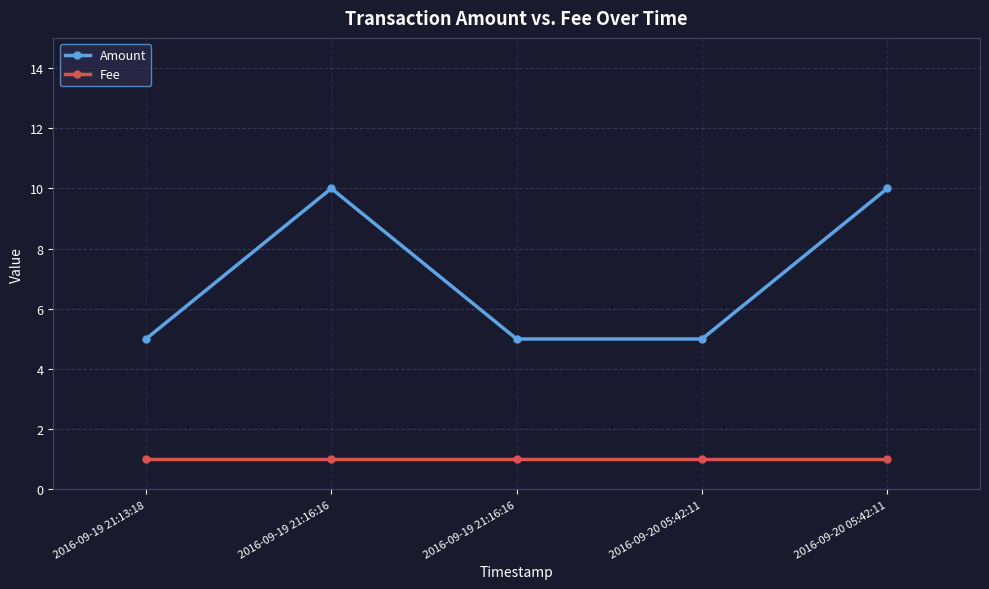

Reading left to right, what are all the values shown in this chart?

Amount: 2016-09-19 21:13:18=5	2016-09-19 21:16:16=10	2016-09-19 21:16:16=5	2016-09-20 05:42:11=5	2016-09-20 05:42:11=10
Fee: 2016-09-19 21:13:18=1	2016-09-19 21:16:16=1	2016-09-19 21:16:16=1	2016-09-20 05:42:11=1	2016-09-20 05:42:11=1